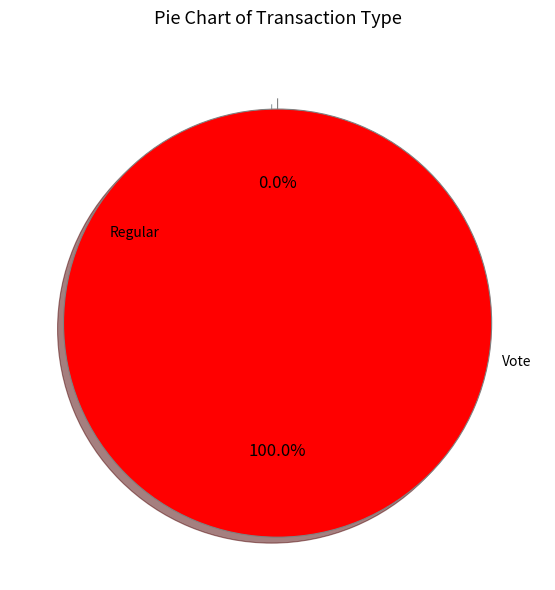

To the nearest percent, what portion does Vote represent?

100%